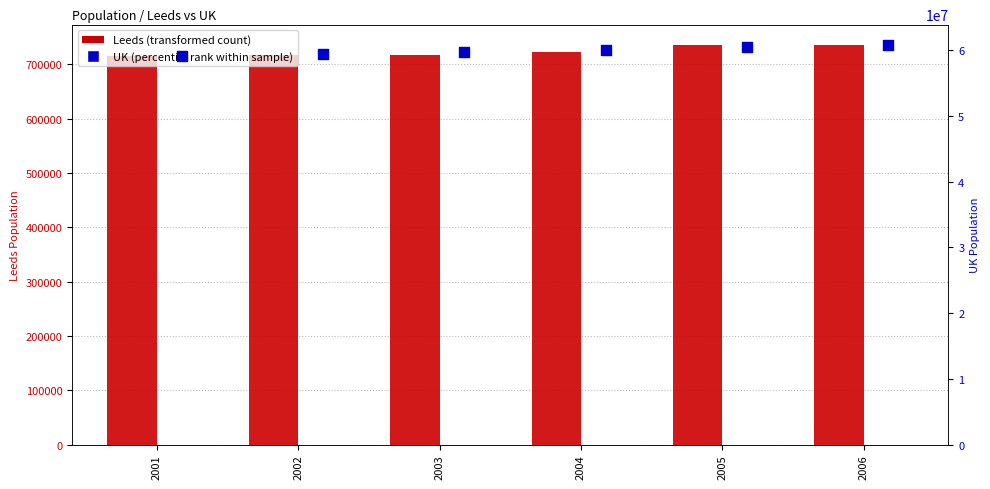

Which series has the widest spread of Y values?

UK bar